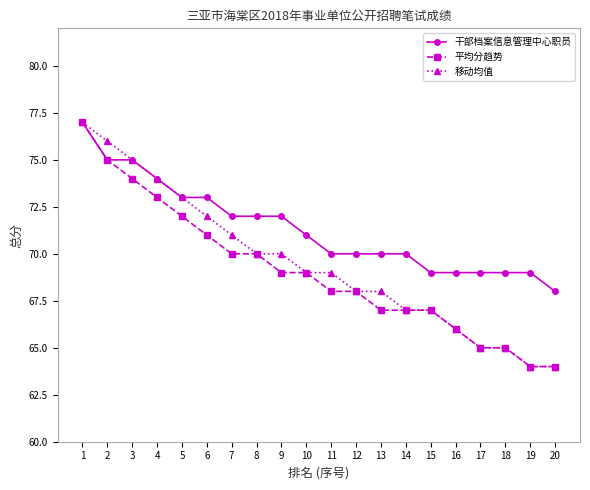

What is the average value of the 干部档案信息管理中心职员 series?

71